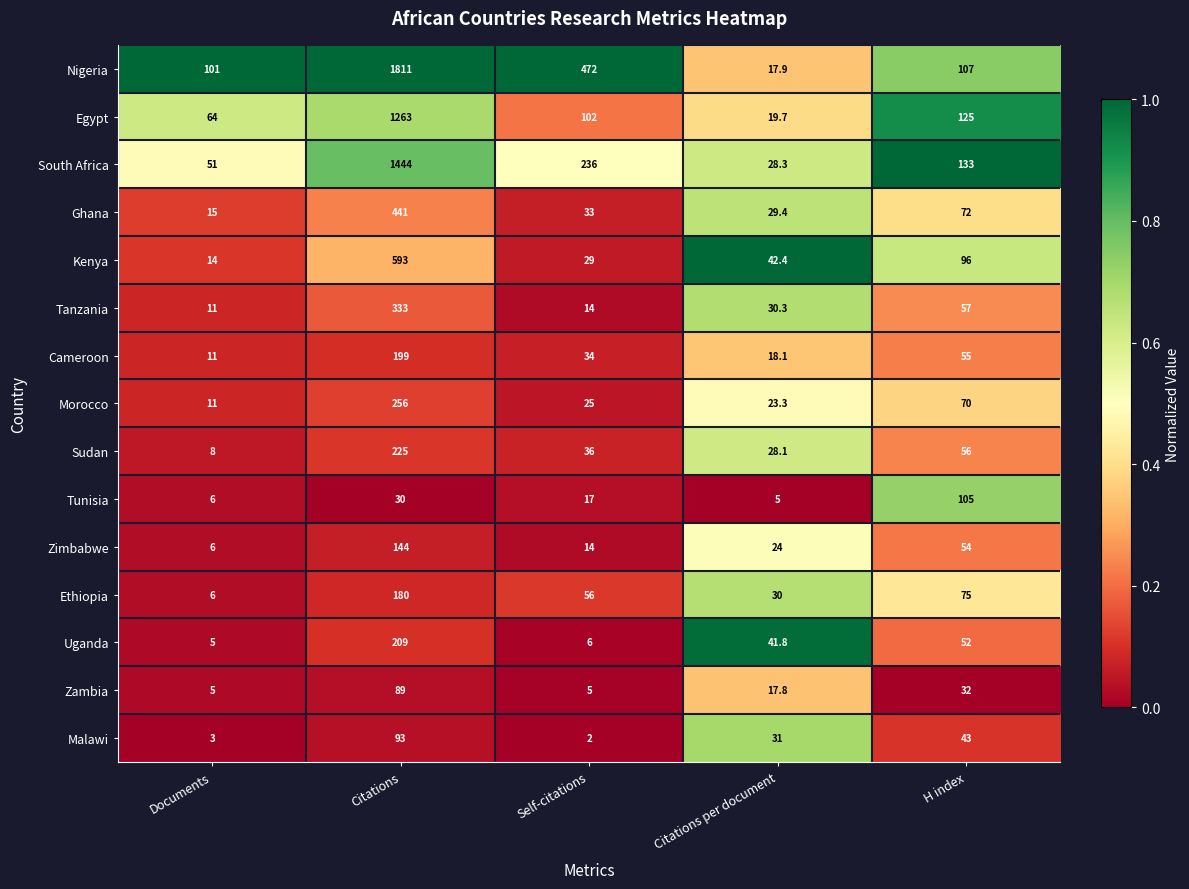

True or false: Ghana has a value of 15.0 at Documents.

True